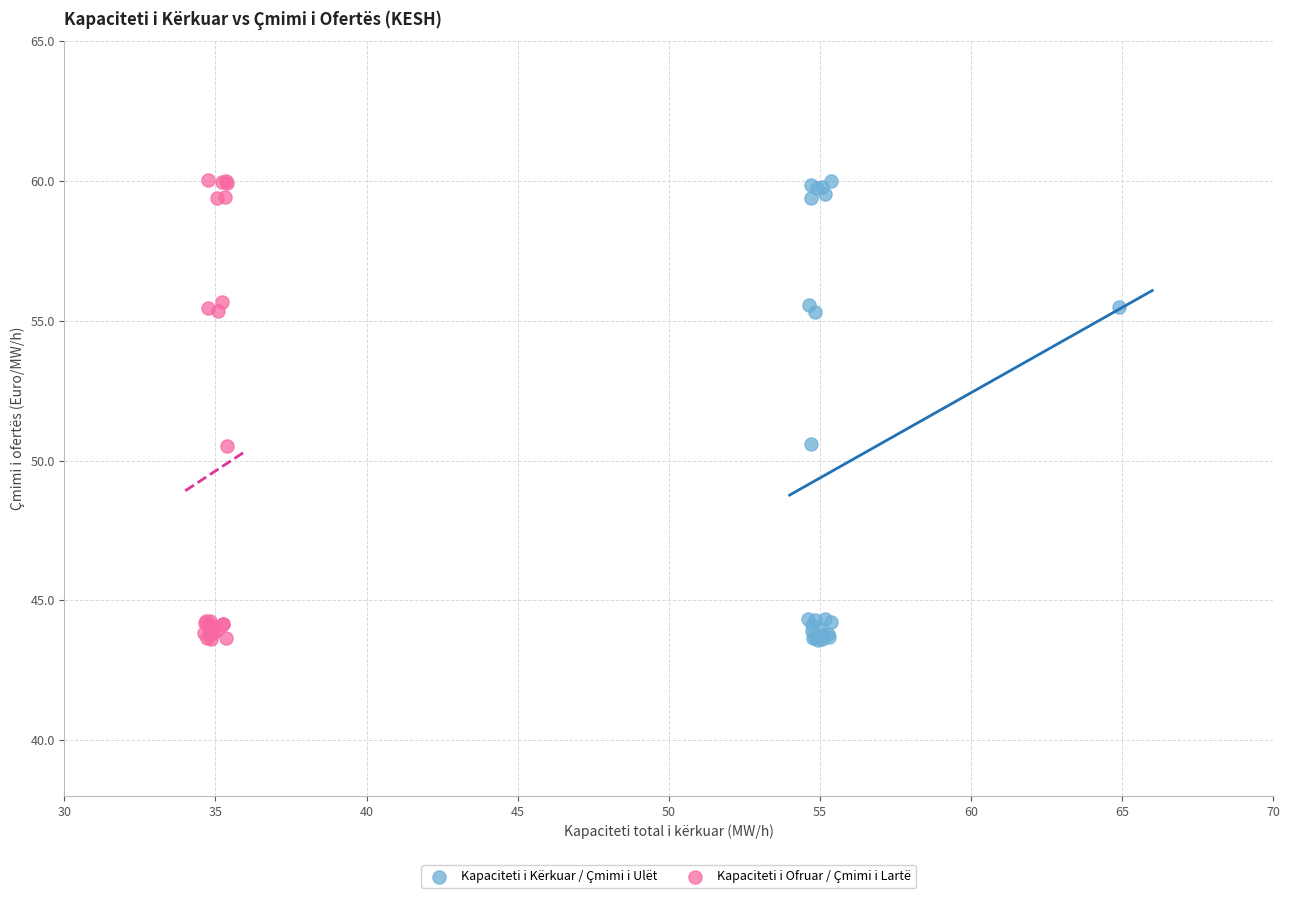

What are all the series names shown in the legend?

Kapaciteti i Kërkuar / Çmimi i Ulët, Kapaciteti i Ofruar / Çmimi i Lartë